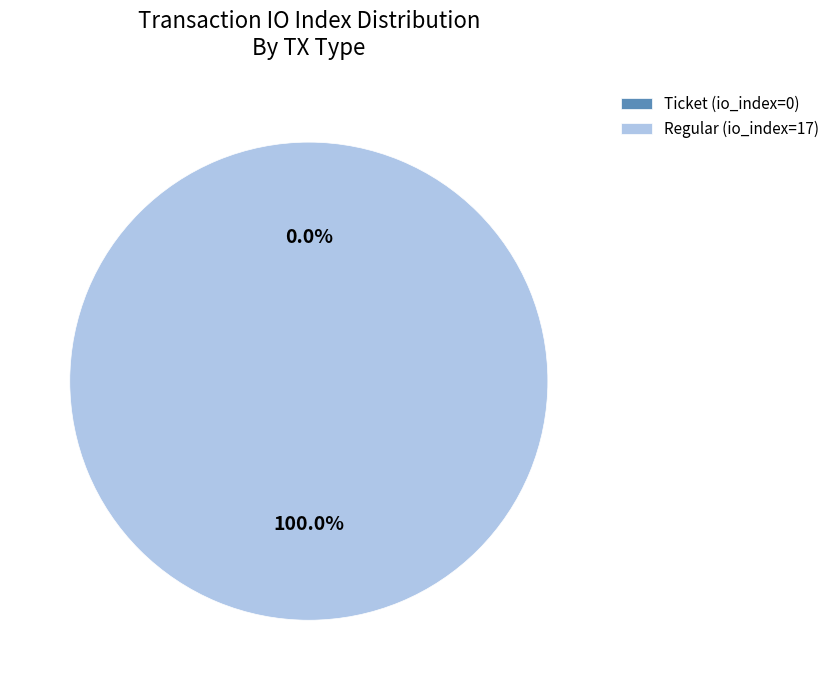

Which slice is the smallest?

Ticket (io_index=0)